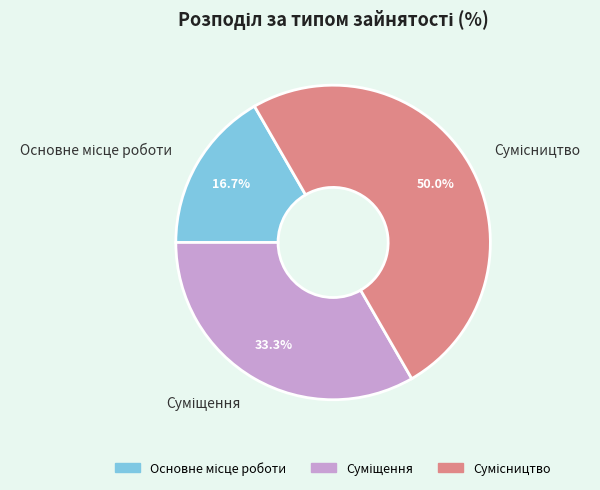

Does Суміщення represent more than half of the total?

No